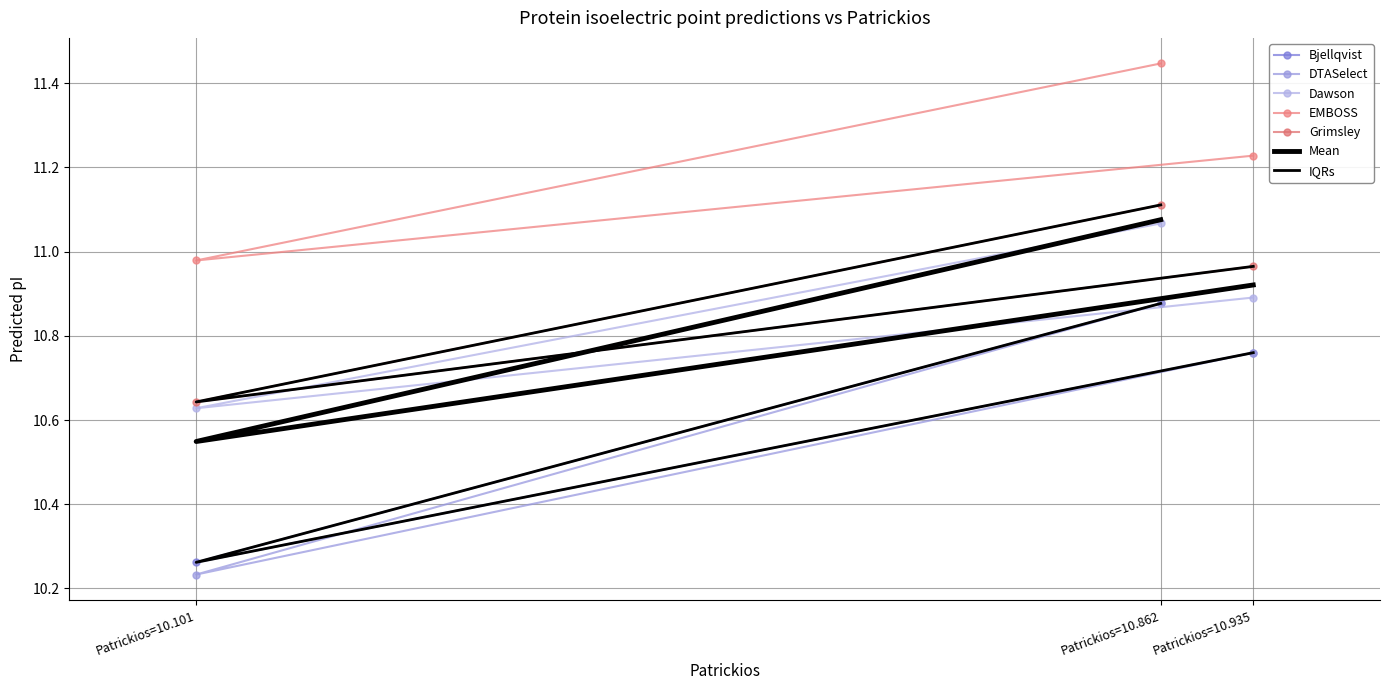

What is the sum of the Grimsley values at Patrickios=10.935 and Patrickios=10.862?

22.1